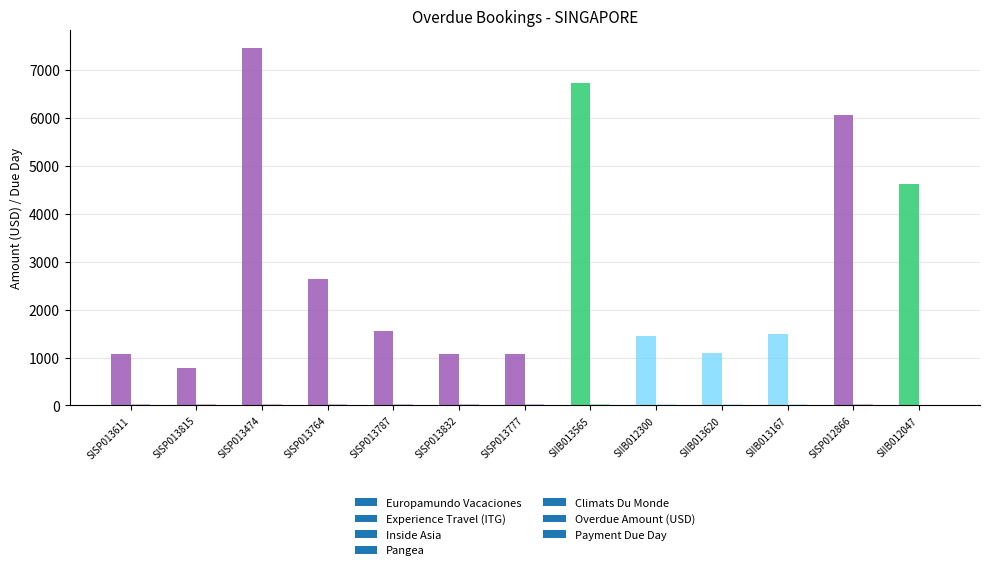

Is it true that Payment Due Day equals 43 at SISP012866?

False